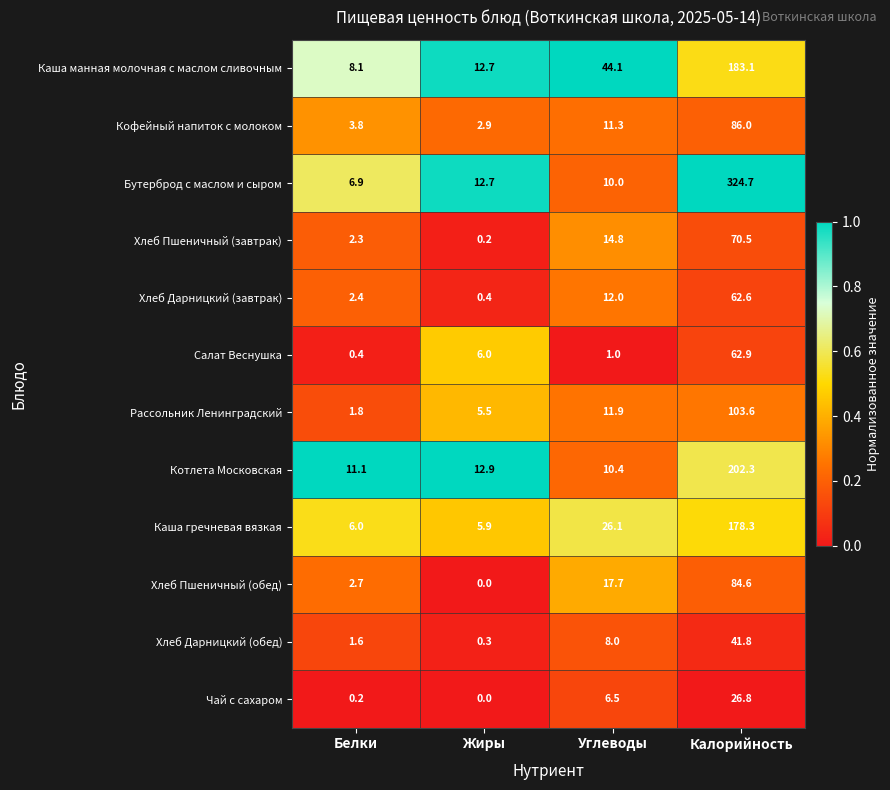

At which category is the sum across all series the highest?

Калорийность